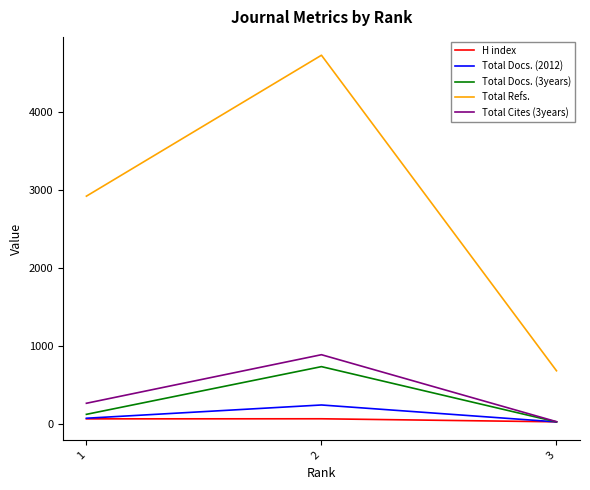

Is the value of Total Refs. at 3 greater than the value of Total Docs. (3years) at 3?

Yes